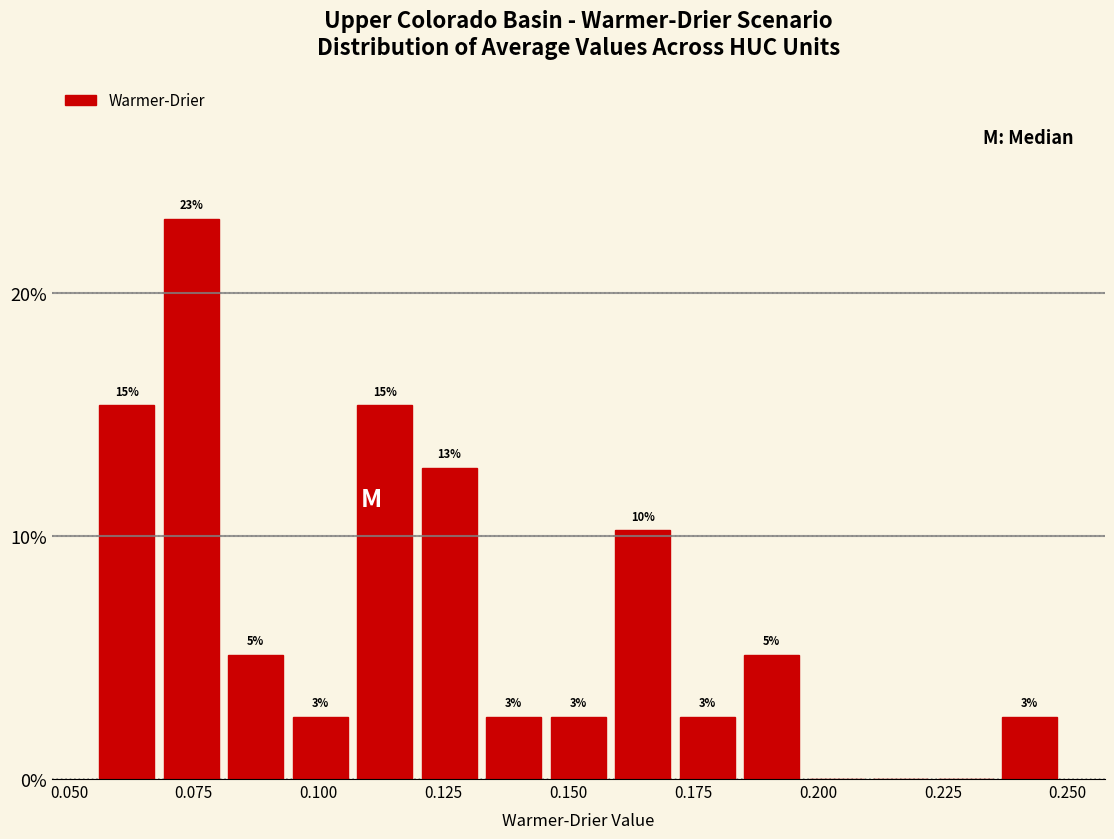

Read against the x-axis, roughly where is the centre of the tallest bar?

0.075